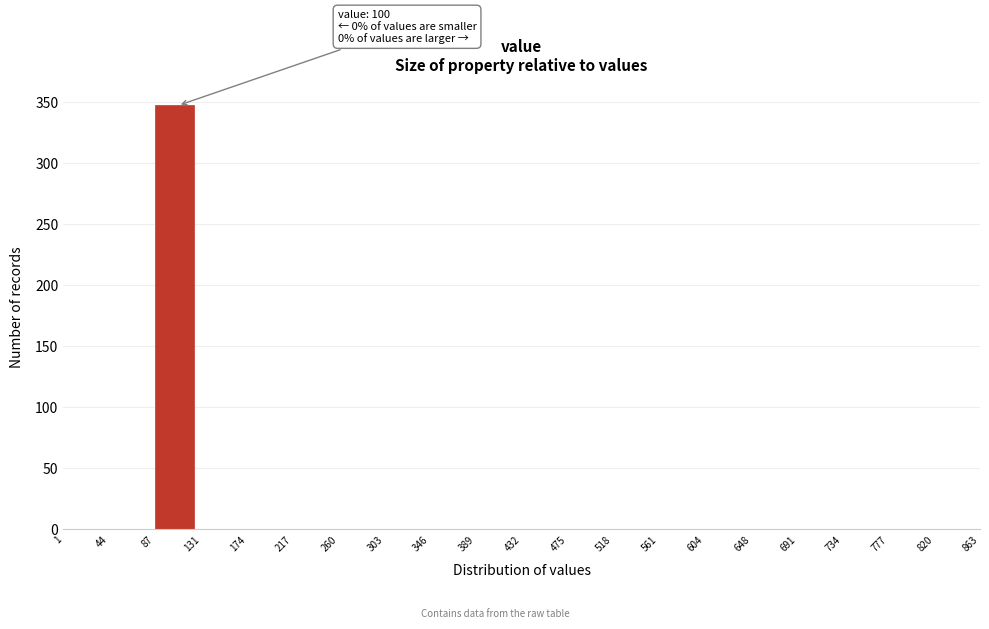

Over which range of the x-axis is the bar tallest?

87 to 131